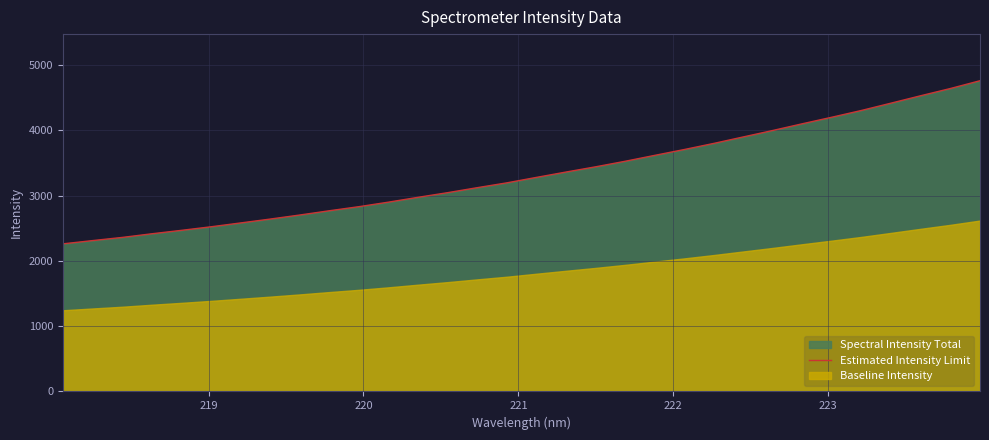

Reading right to left, transcribe all the data shown in this chart.

4759.6	4640.6	4530.4	4417.3	4305.4	4201.9	4101.6	3998.6	3899.7	3800.2	3706.2	3616.7	3526.2	3441.2	3361.2	3279.1	3195.6	3121.7	3045.3	2974.0	2900.0	2830.6	2768.1	2702.7	2640.5	2581.1	2522.3	2467.6	2415.1	2359.1	2310.7	2261.0